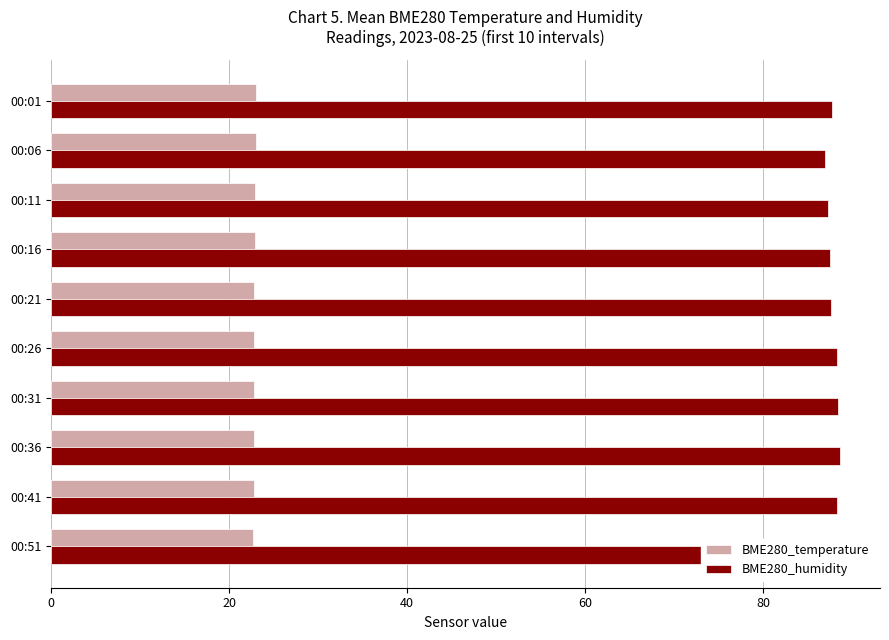

At how many categories does at least one series exceed 81?

10